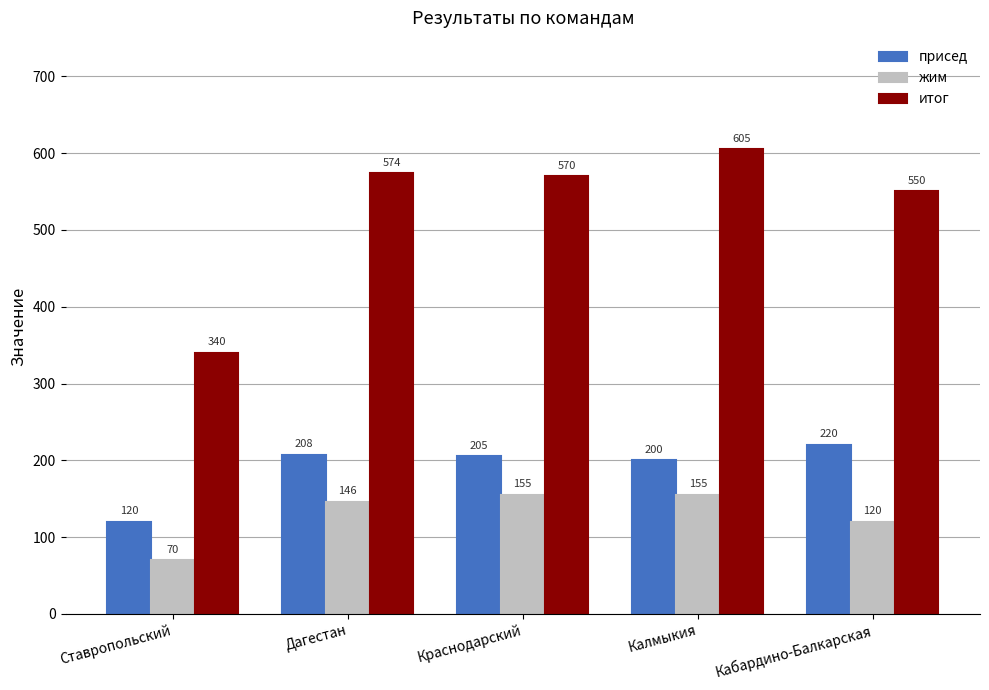

Which series has the widest spread of values?

итог